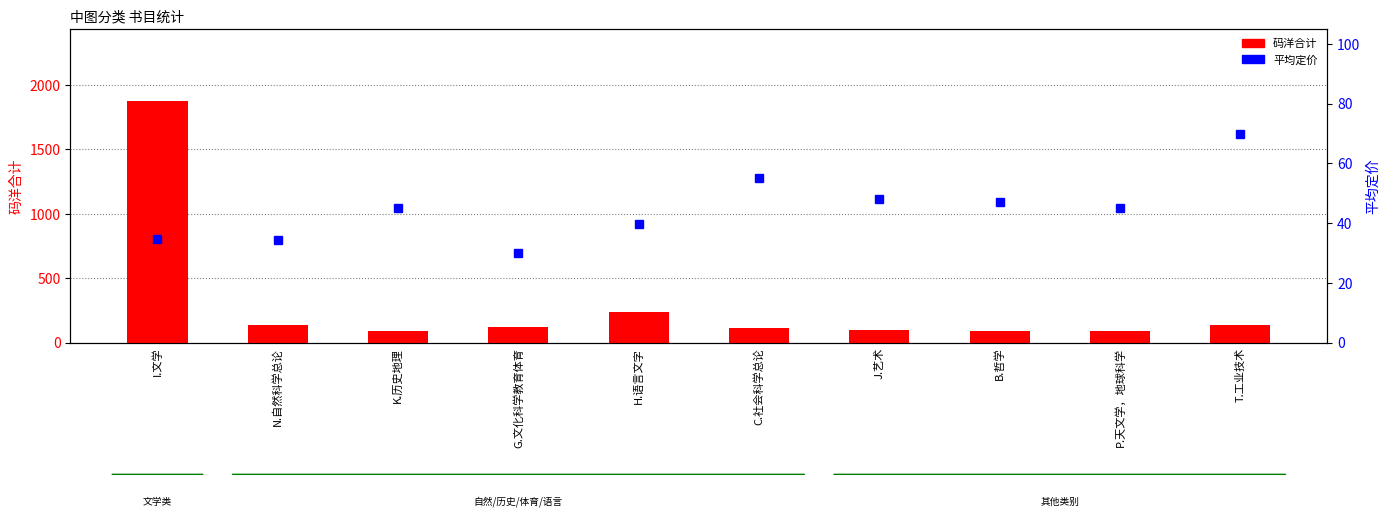

What is the sum of all 码洋合计 values?

2987.2